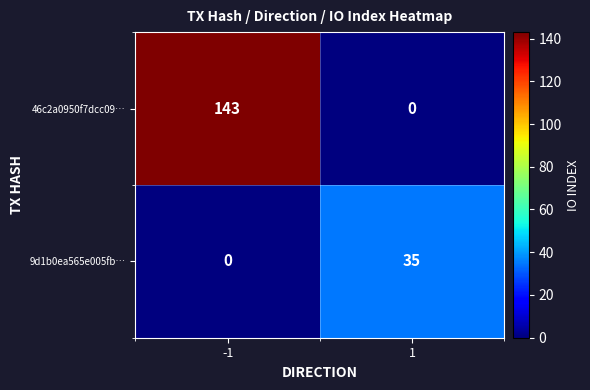

What is the spread (max minus min) of values at 1?

35